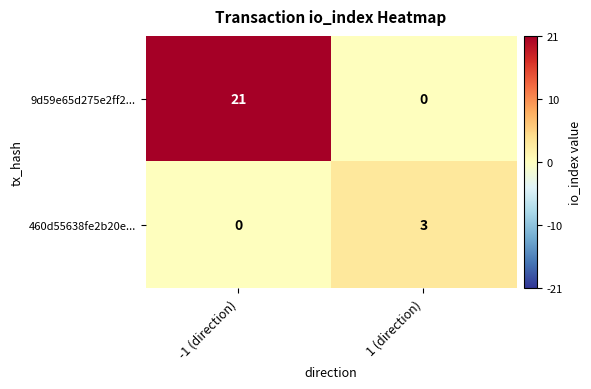

Which series has the largest total across all categories?

9d59e65d275e2ff2...